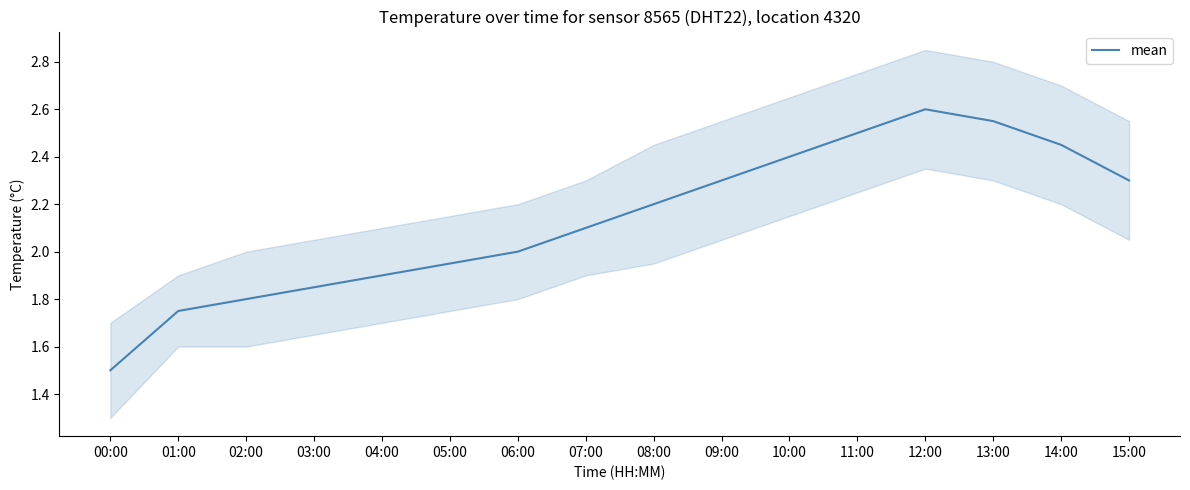

How many points are higher than both their immediate neighbors (excluding endpoints)?

1